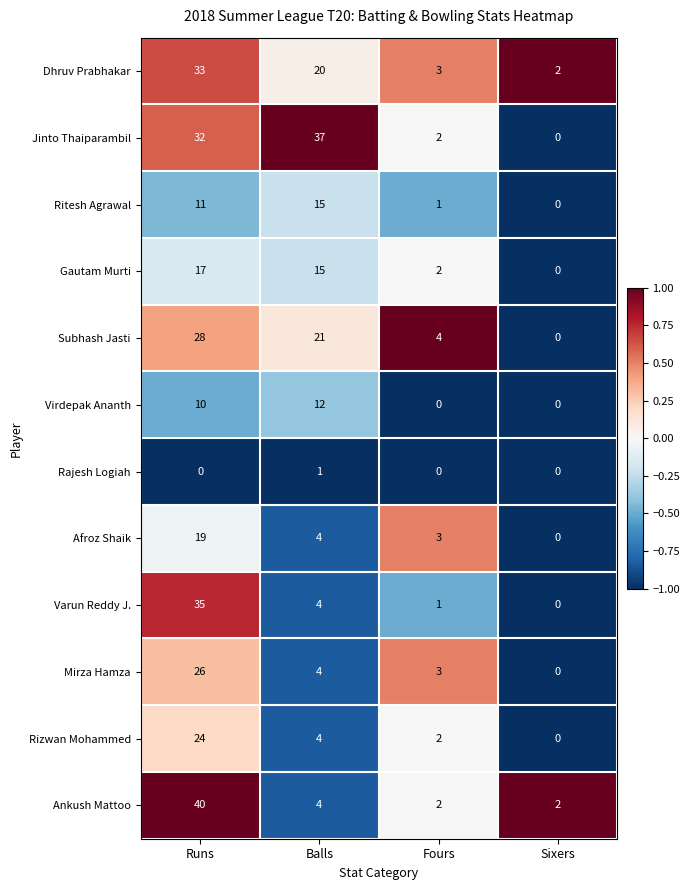

What is the difference between the maximum and minimum values in the Rizwan Mohammed series?

24